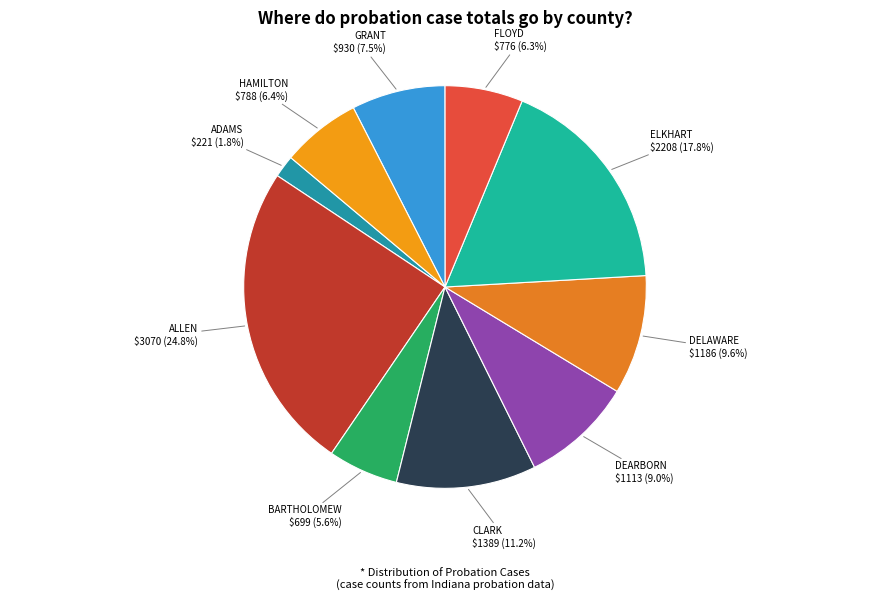

Which category has the biggest portion of the pie?

ALLEN